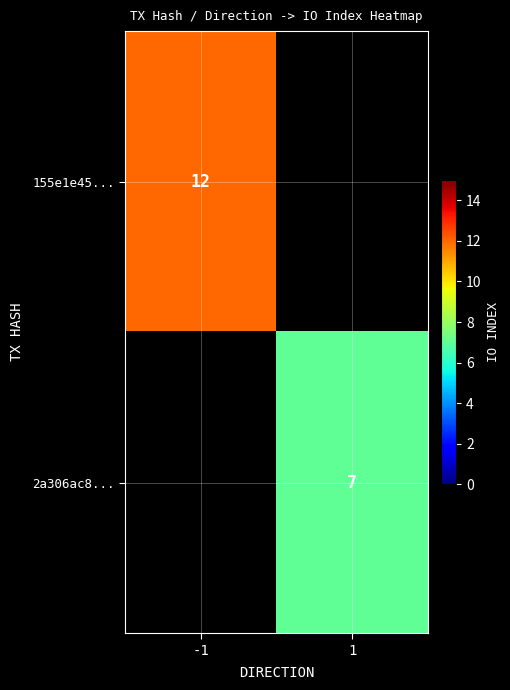

Which label corresponds to the smallest value in the chart?

1